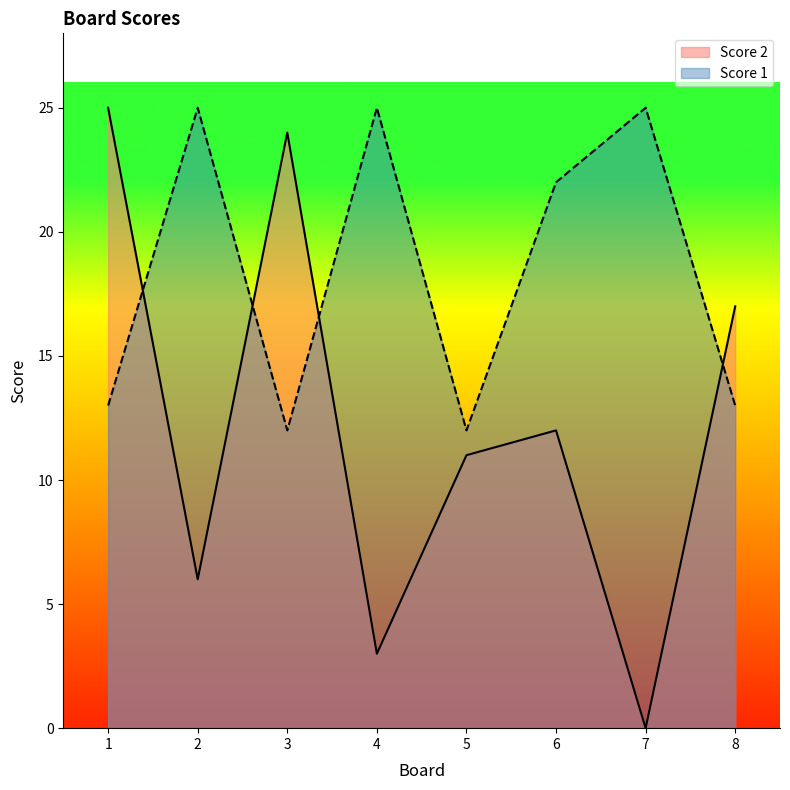

How many categories are shown in the chart?

8